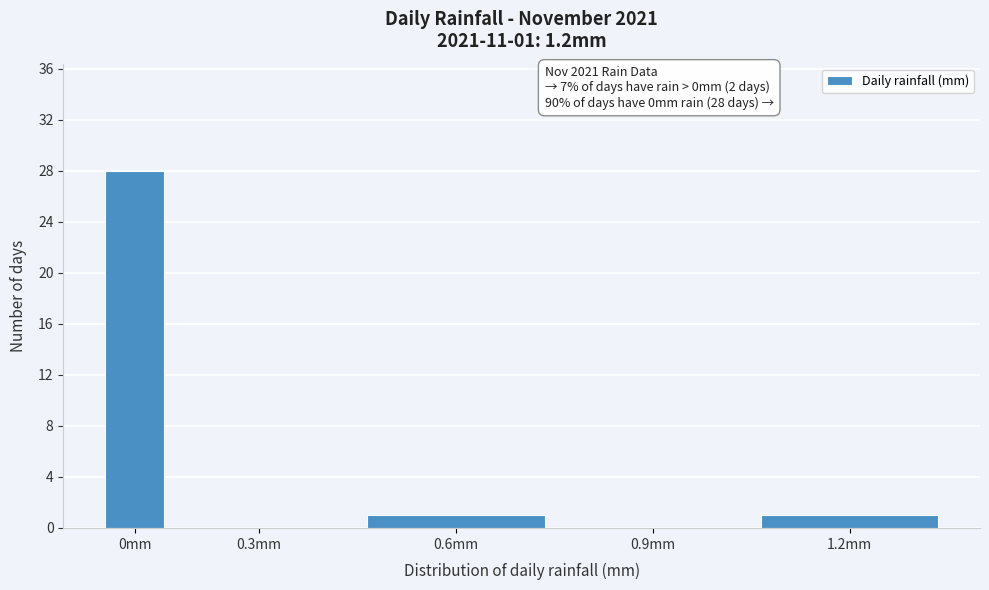

Reading right to left, list all the values displayed in this chart.

1.2mm=1	0.9mm=0	0.6mm=1	0.3mm=0	0mm=28